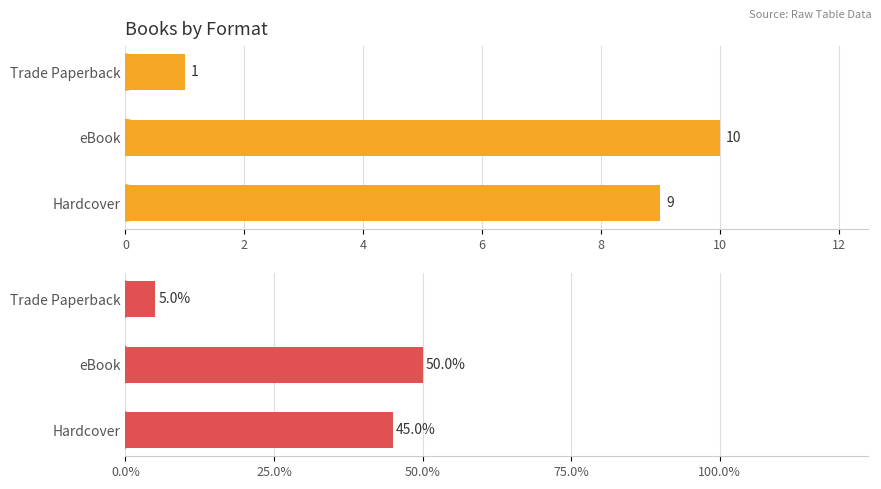

The value of Count at Hardcover is 2. True or false?

False